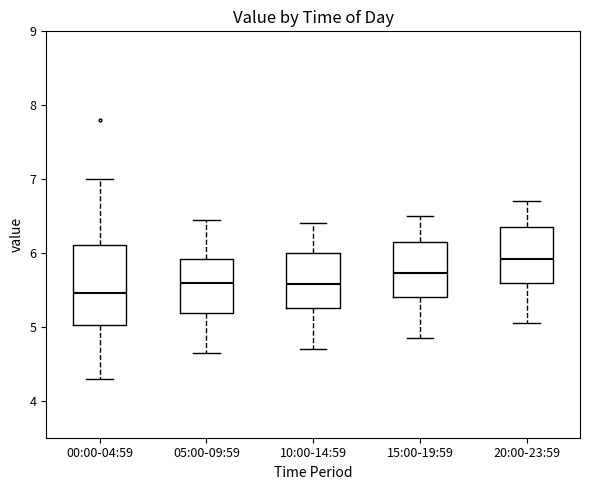

Where is the lower edge of the box for 15:00-19:59 on the y-axis? The values are not printed on the chart, so give them approximately, as read against the axis.

5.4